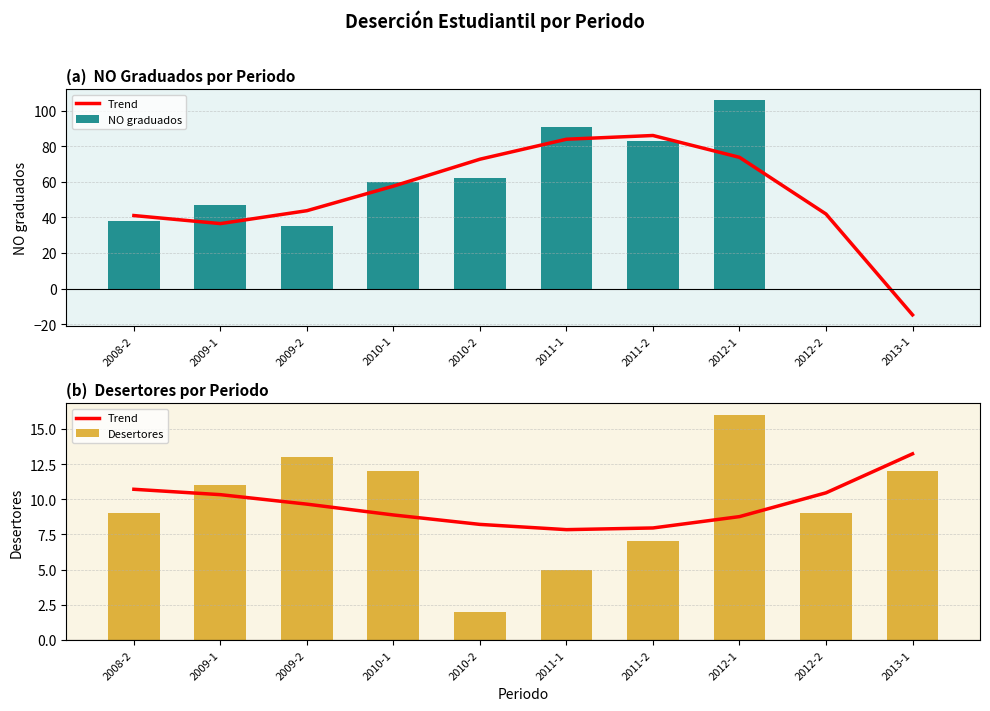

Rank the series at 2012-1 from highest to lowest value.

NO graduados, Desertores, Trend